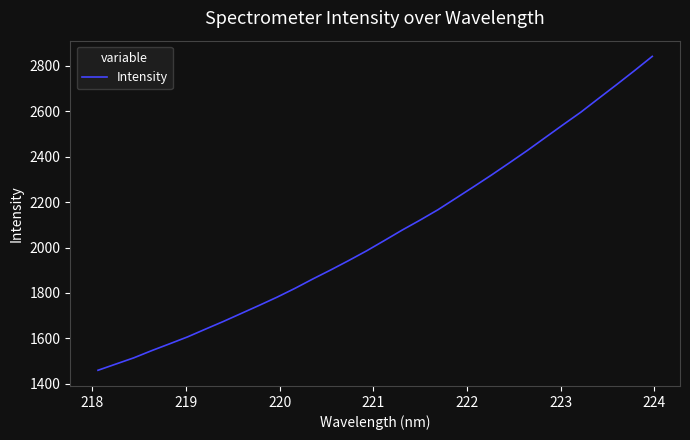

True or false: the data has more than 0 interior local peaks.

False